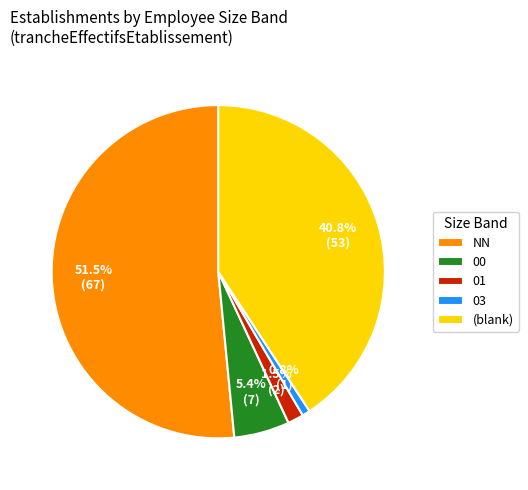

Which has a higher value, (blank) or 03?

(blank)